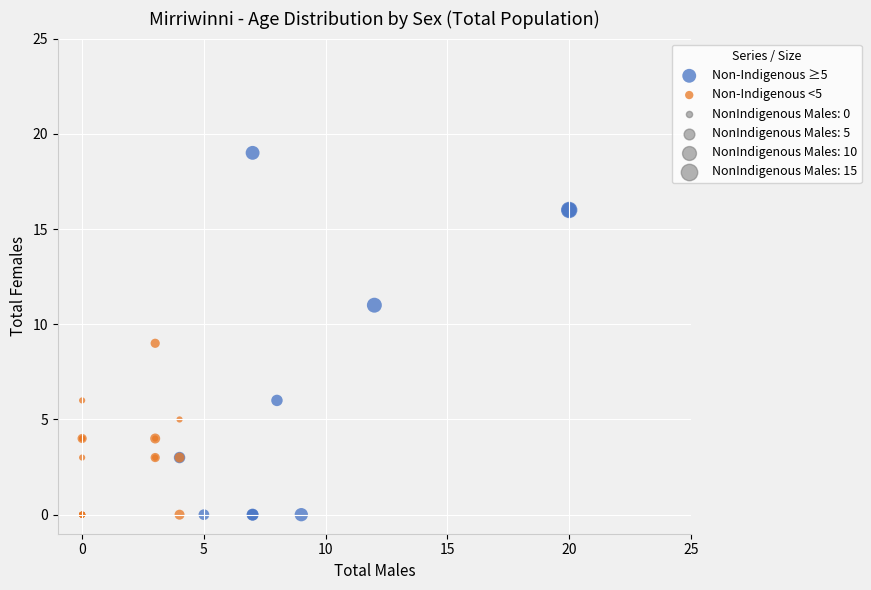

Which series reaches the maximum Y coordinate?

Non-Indigenous ≥5